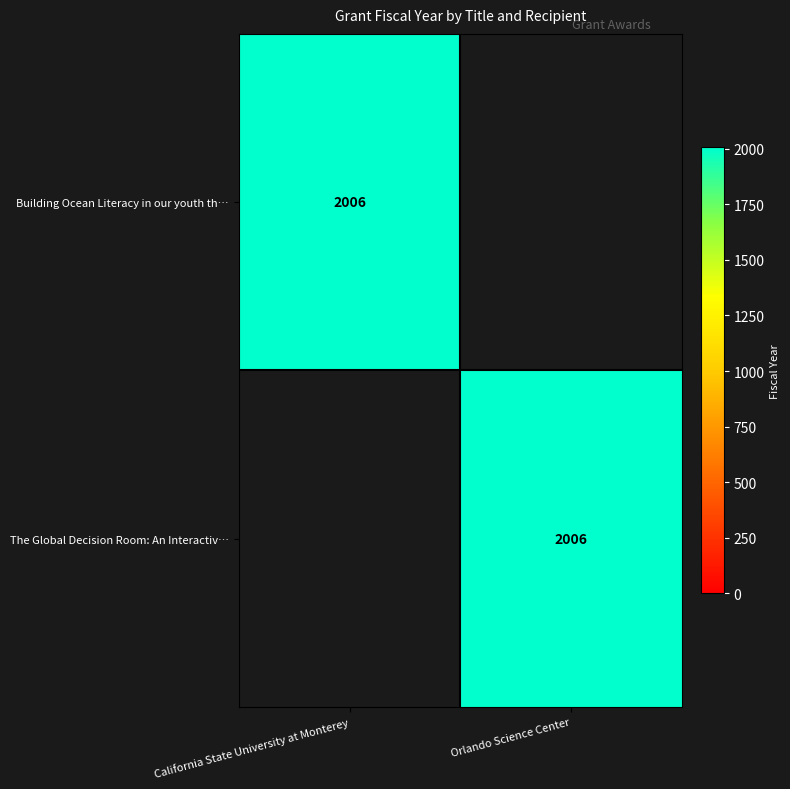

The Building Ocean Literacy in our youth th… series shows 2006 at California State University at Monterey. True or false?

True